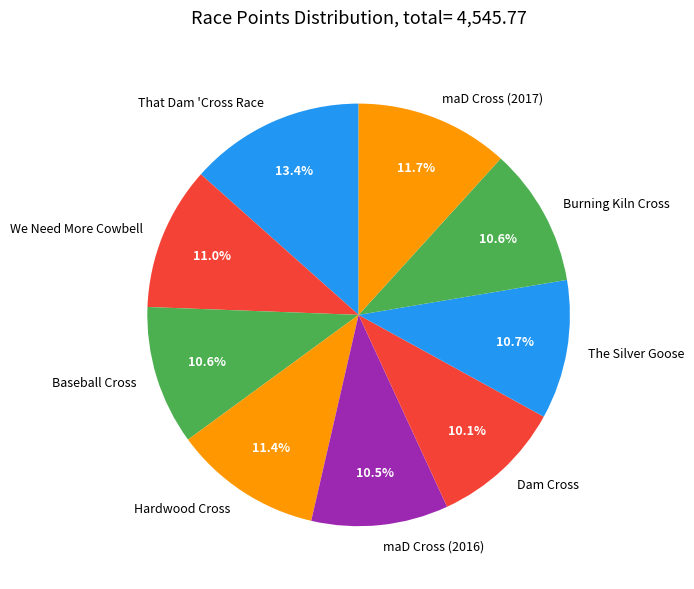

To the nearest percent, what percentage of the pie is We Need More Cowbell?

11%